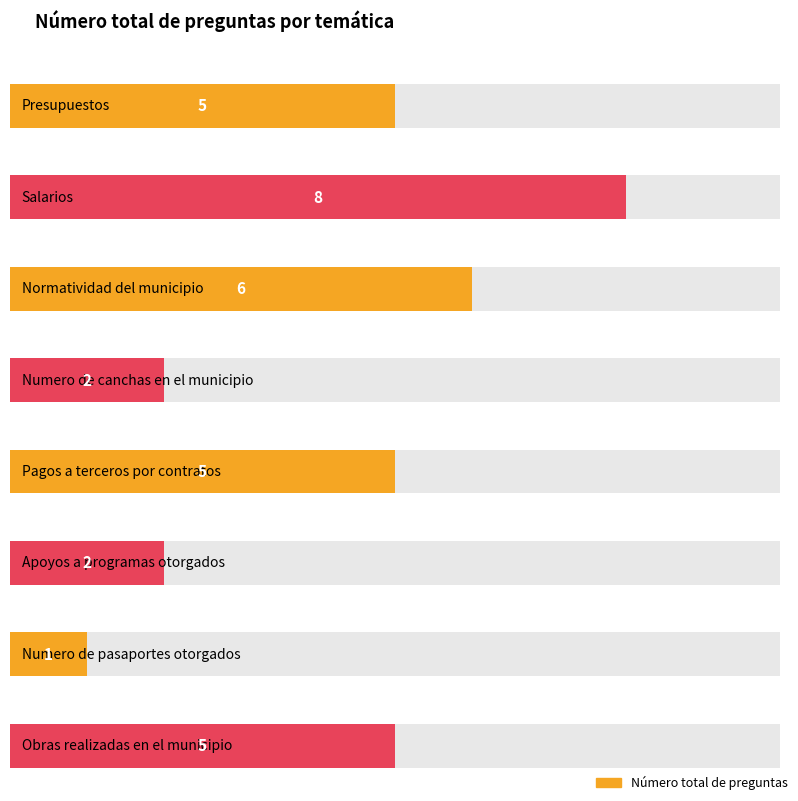

List the labels in order of value, largest first.

Salarios, Normatividad del municipio, Presupuestos, Pagos a terceros por contratos, Obras realizadas en el municipio, Numero de canchas en el municipio, Apoyos a programas otorgados, Numero de pasaportes otorgados